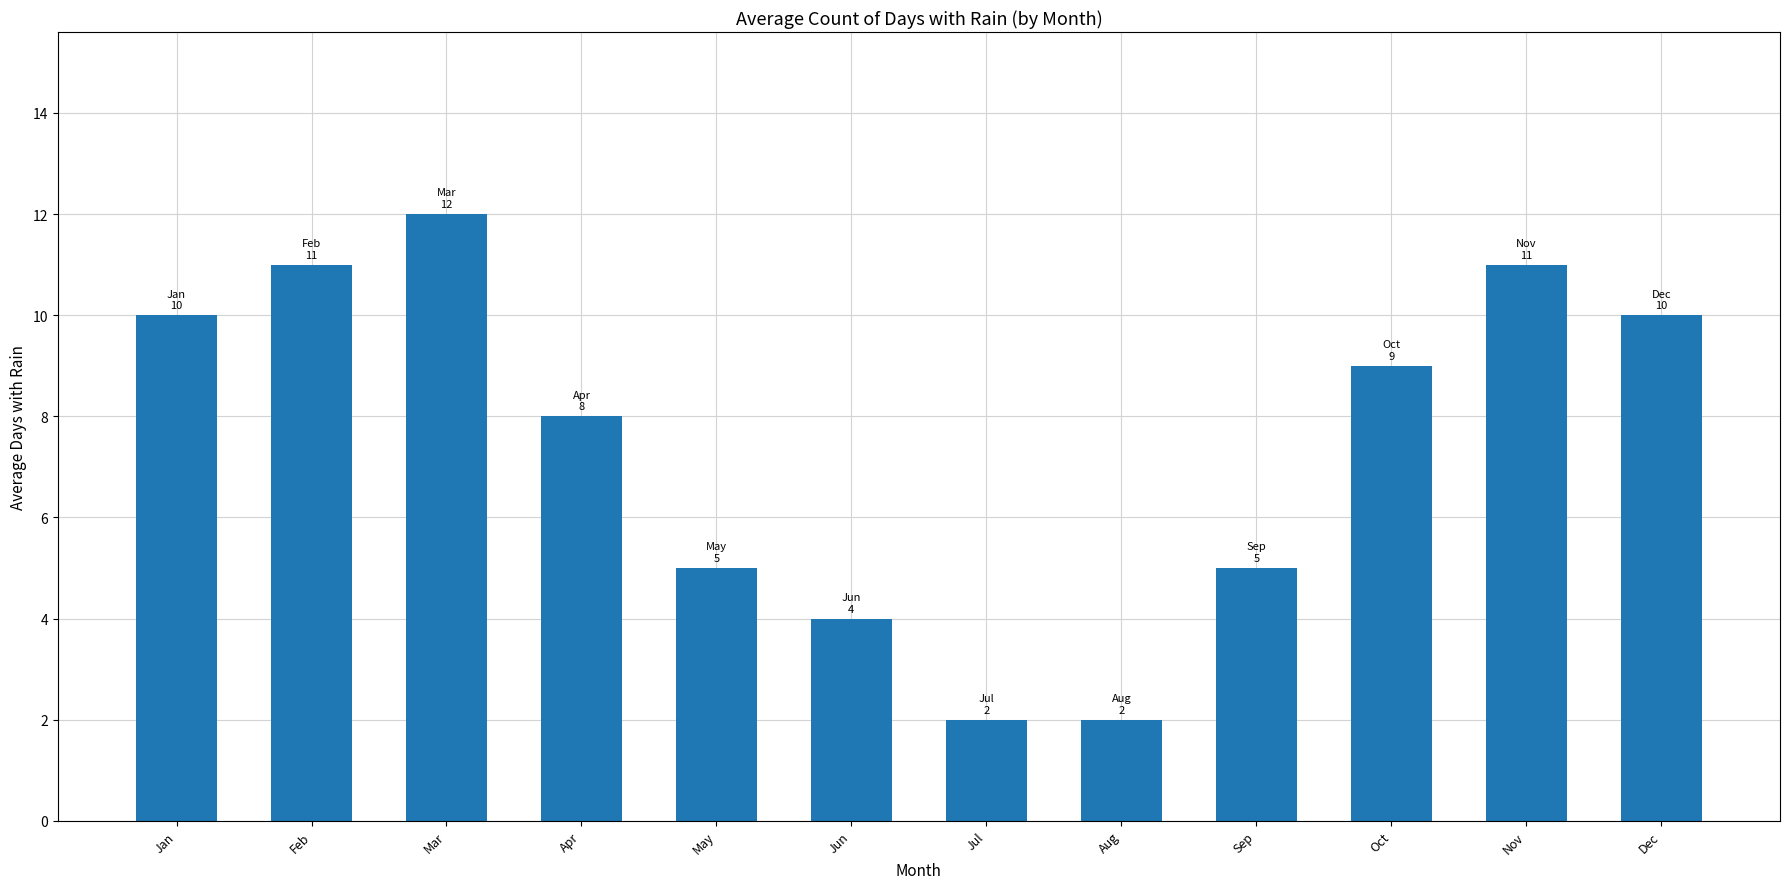

What is the average value?

7